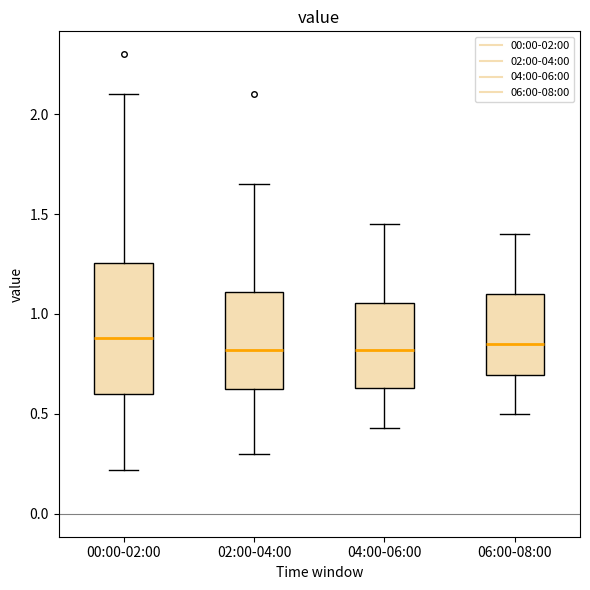

Reading left to right, transcribe this box plot: for each box, give where its median line is, the range the box spans, and where its two whiskers end, as read against the y-axis. The values are not printed on the chart, so give them approximately, as read against the axis.

00:00-02:00: median 0.90, box 0.60 to 1.25, whiskers 0.20 to 2.10
02:00-04:00: median 0.80, box 0.60 to 1.10, whiskers 0.30 to 1.65
04:00-06:00: median 0.80, box 0.65 to 1.05, whiskers 0.45 to 1.45
06:00-08:00: median 0.85, box 0.70 to 1.10, whiskers 0.50 to 1.40